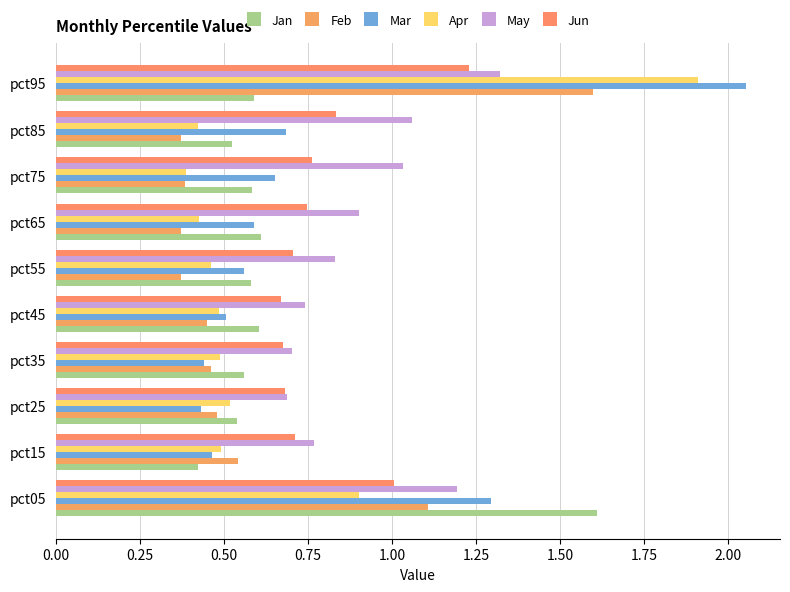

Rank the series by their maximum value, from highest to lowest.

Mar, Apr, Jan, Feb, May, Jun